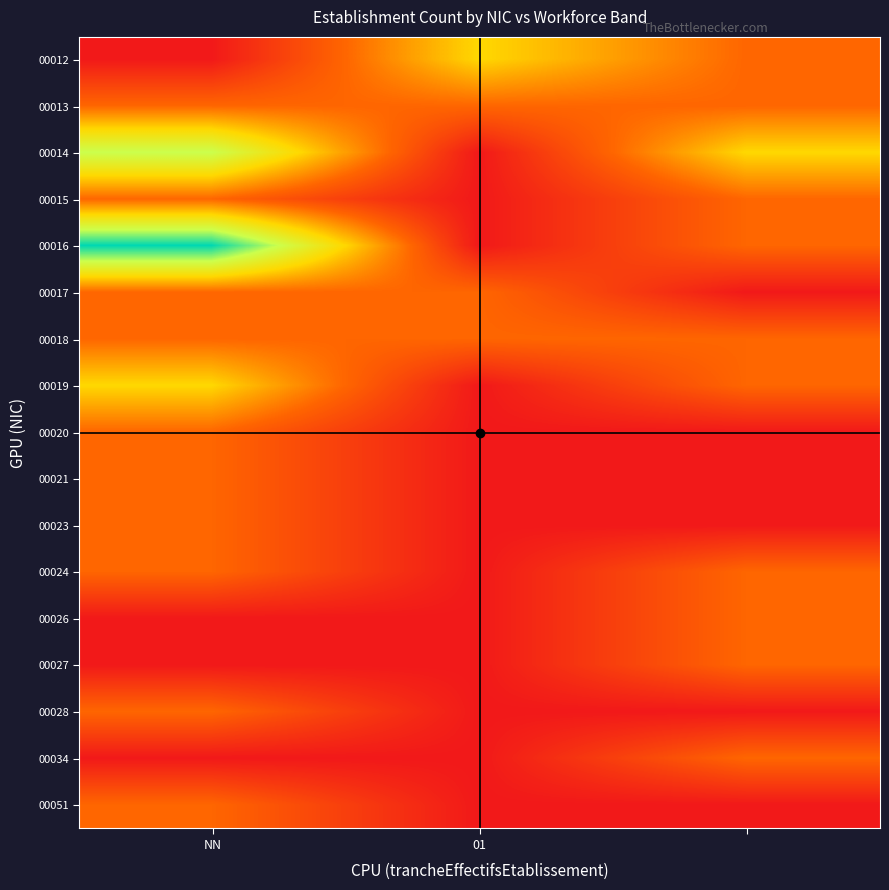

How many categories are shown in the chart?

3